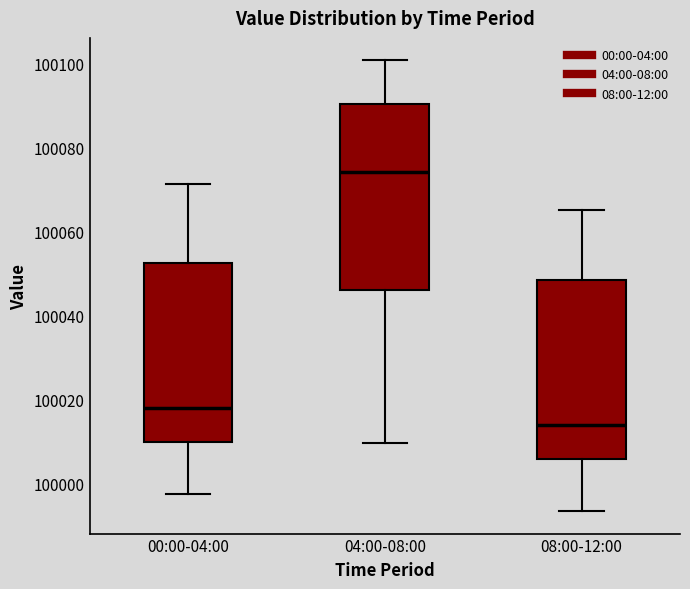

Where is the upper edge of the box for 08:00-12:00 on the y-axis? The values are not printed on the chart, so give them approximately, as read against the axis.

100048